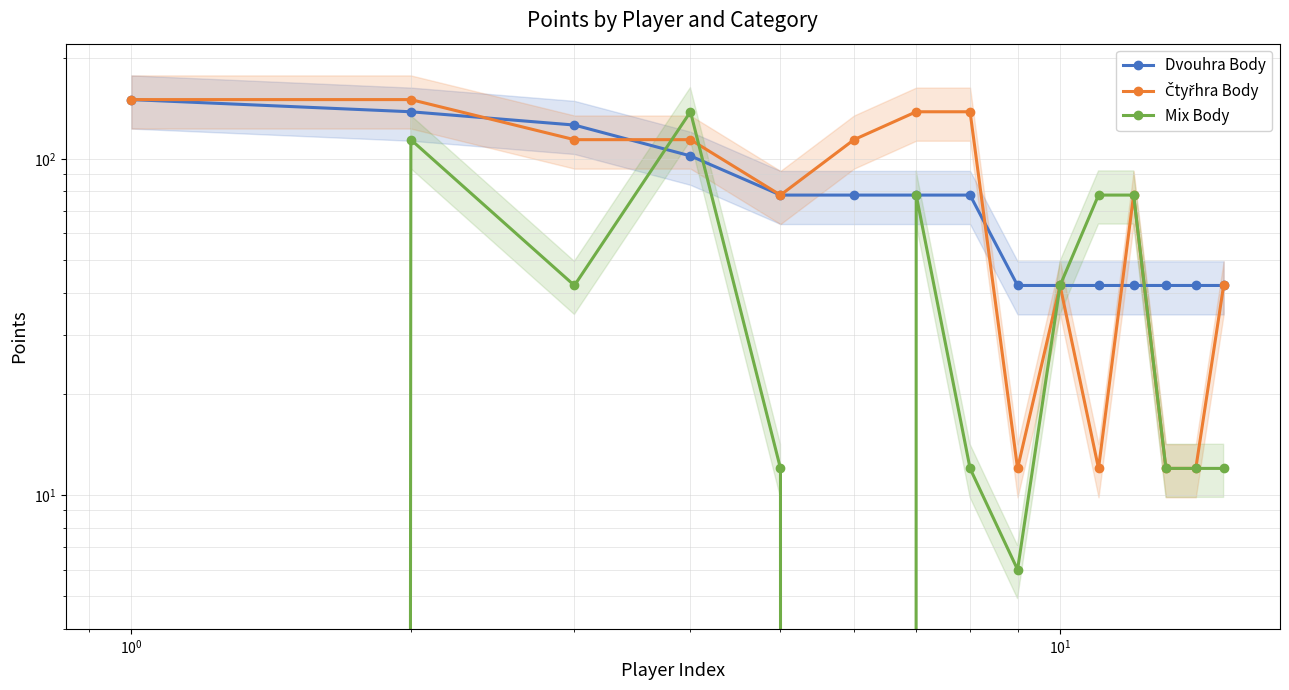

The value of Čtyřhra Body at $\mathdefault{10^{-2}}$ is 150. True or false?

True